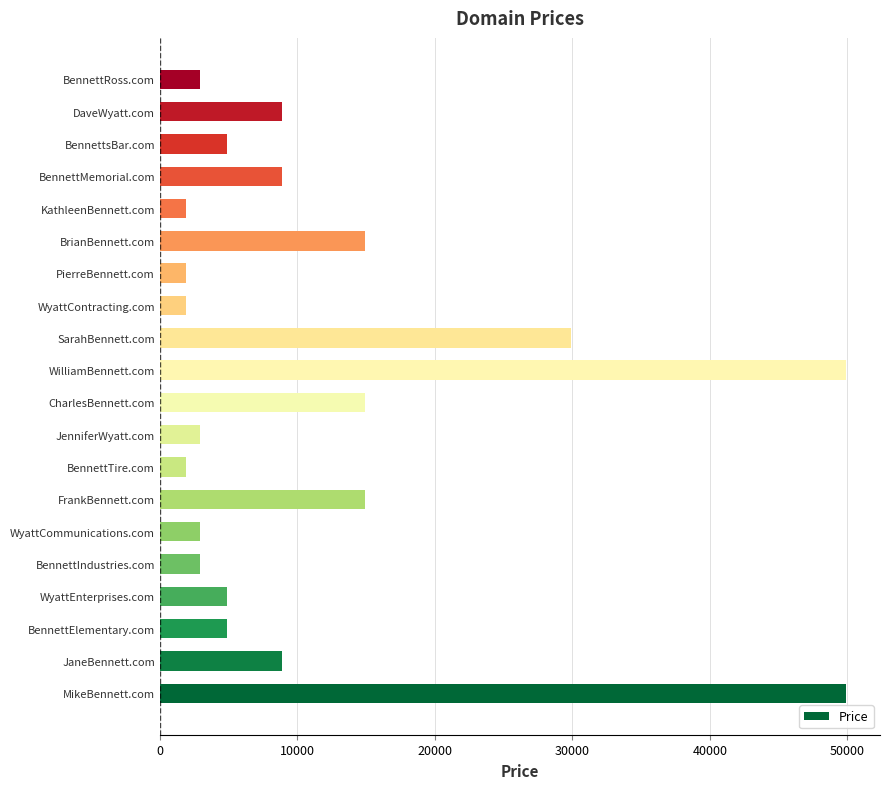

How many distinct data groups are displayed?

1